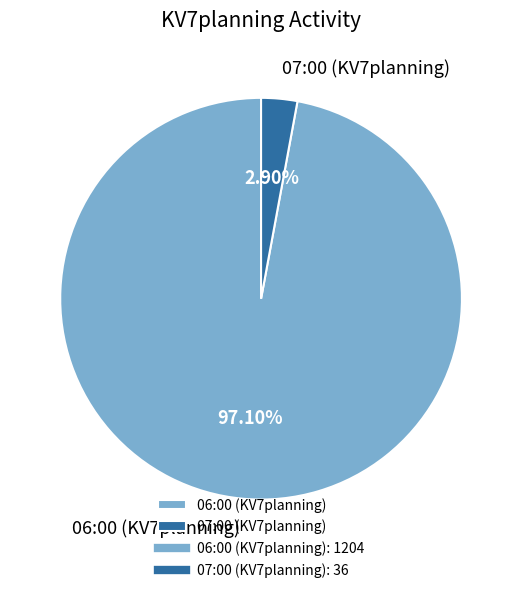

To the nearest percent, what is the difference between the largest and smallest slice percentages?

94%